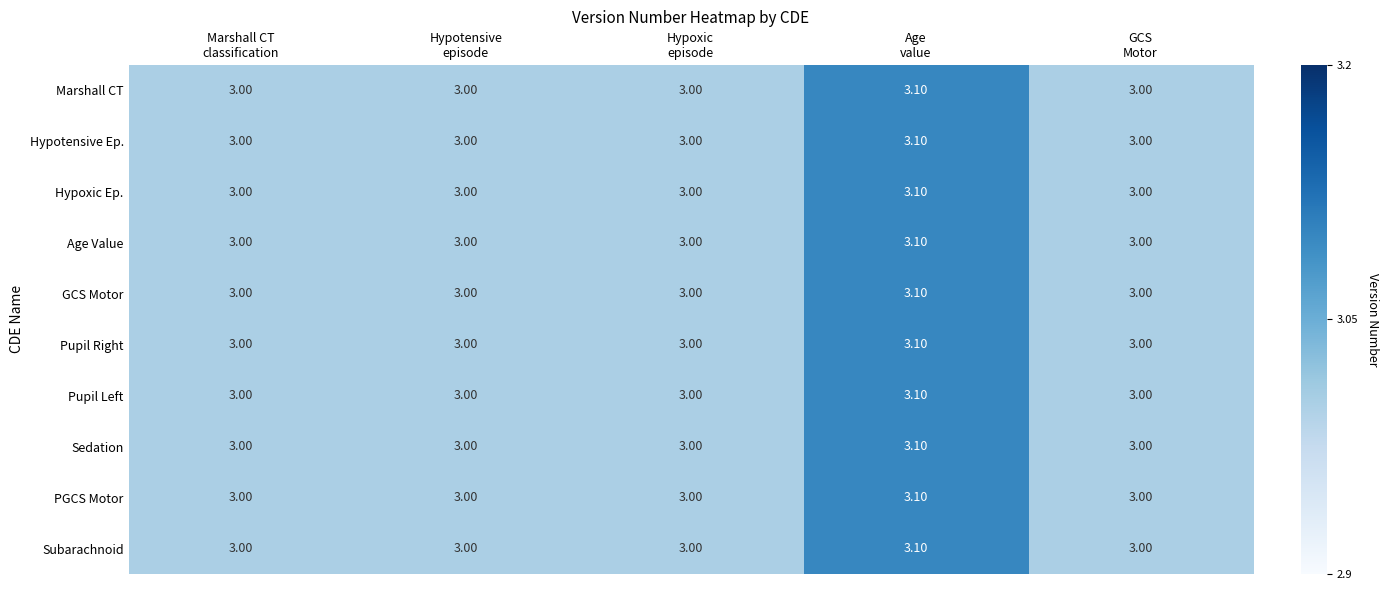

What is the sum of all Age Value values?

15.1